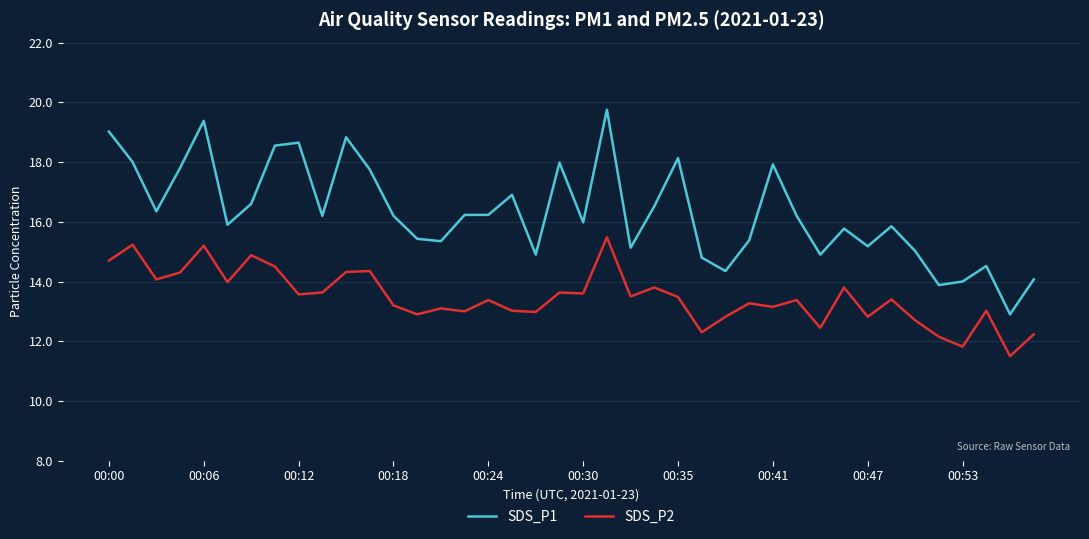

True or false: SDS_P1 and SDS_P2 intersect in this chart.

False